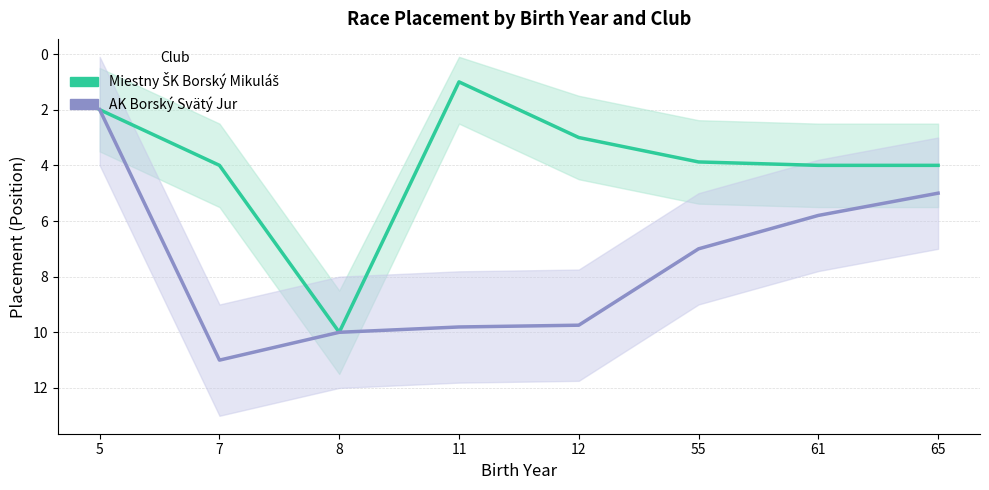

True or false: AK Borský Svätý Jur and Miestny ŠK Borský Mikuláš intersect in this chart.

False